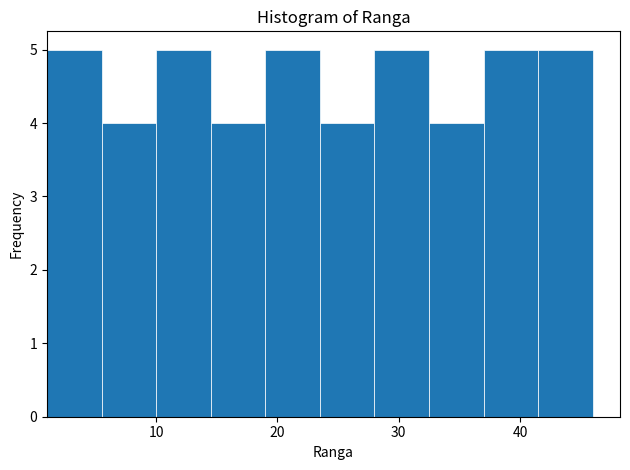

What is the height of the bar covering 5.5 to 10.0 on the x-axis? Neither the bar edges nor the heights are printed on the chart, so give them approximately, as read against the axes.

4